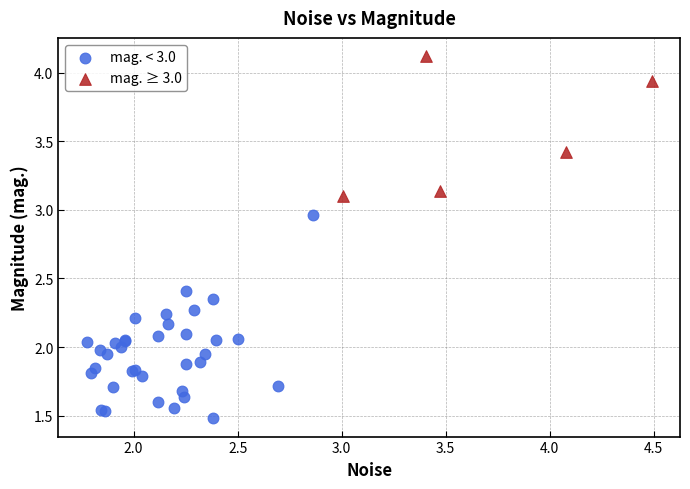

Which series reaches the minimum Y coordinate?

mag. < 3.0